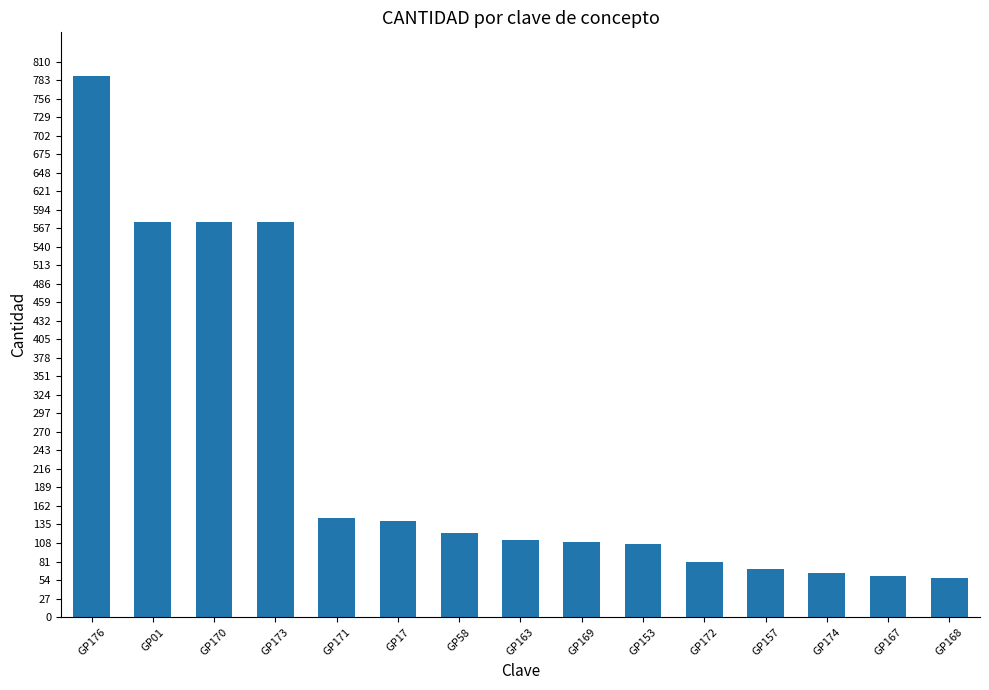

The chart shows a value of 576.0 at GP01. True or false?

True